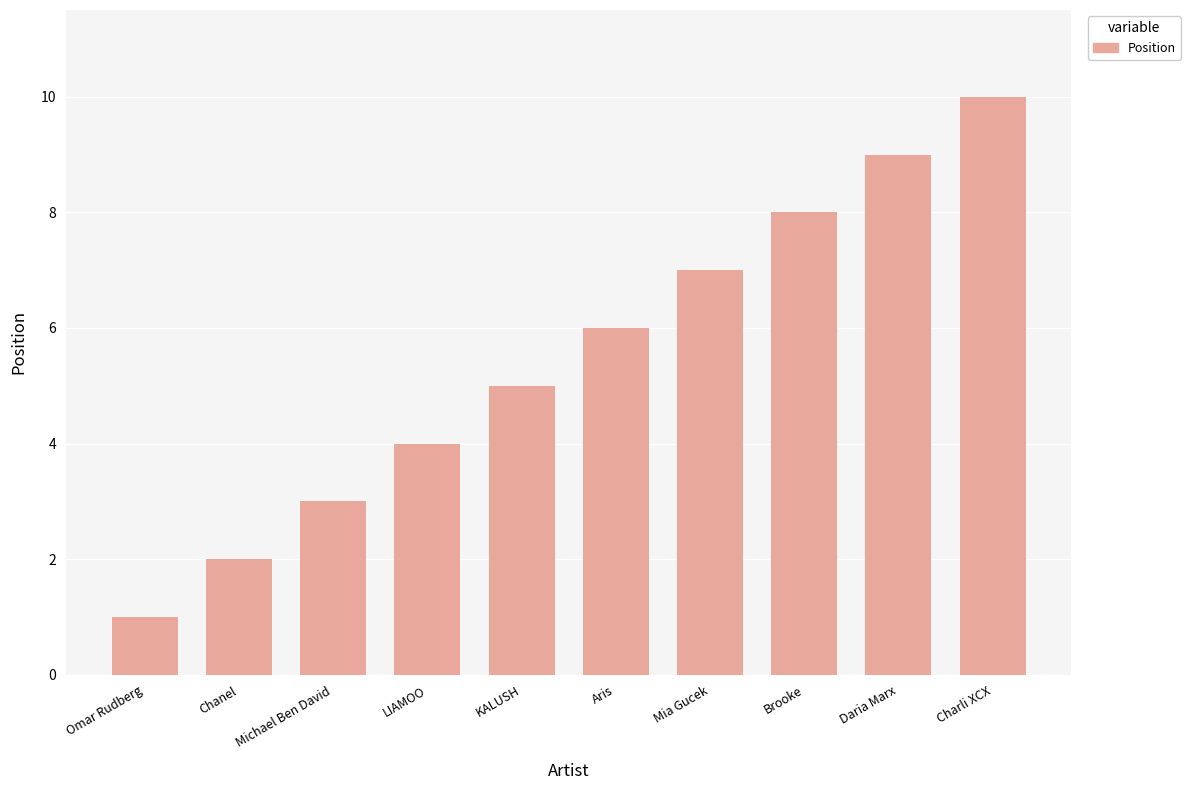

List the labels in order of value, smallest first.

Omar Rudberg, Chanel, Michael Ben David, LIAMOO, KALUSH, Aris, Mia Gucek, Brooke, Daria Marx, Charli XCX